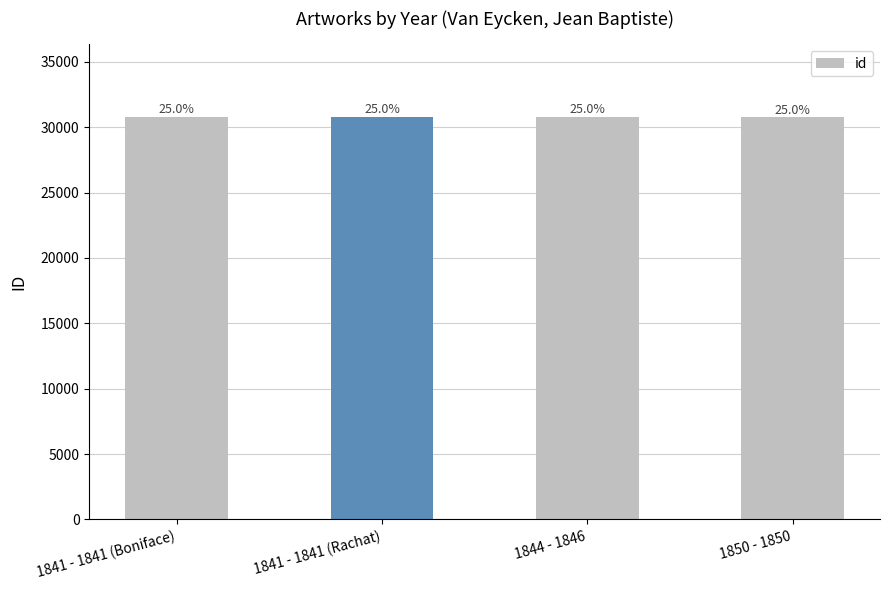

Is it true that the value at 1841 - 1841 (Rachat) is 42586?

False